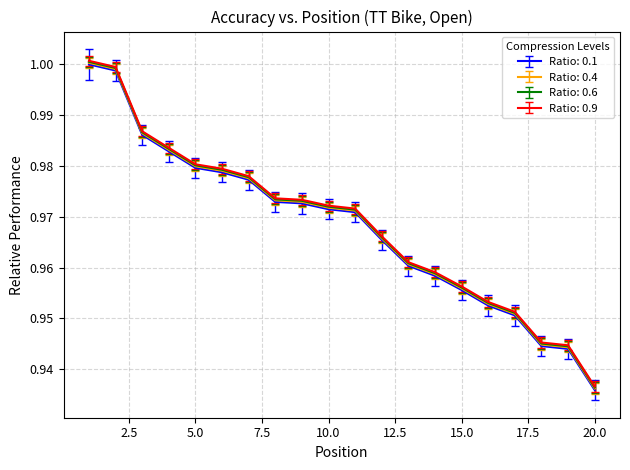

At which label is Ratio: 0.4 closest to 0?

20.0